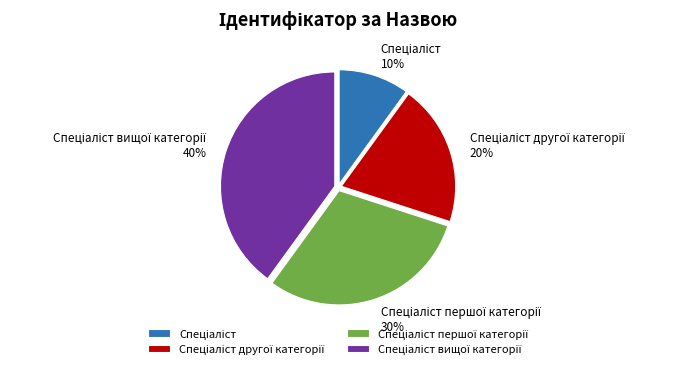

Does any single category account for the majority?

No